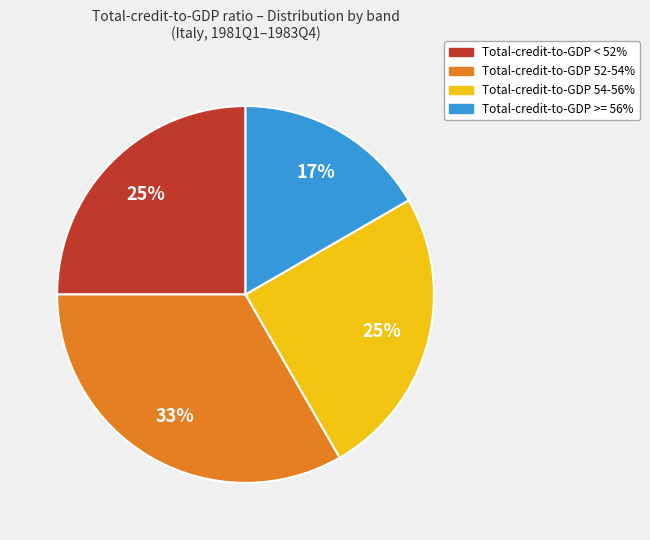

Is there any slice that represents more than half of the pie?

No